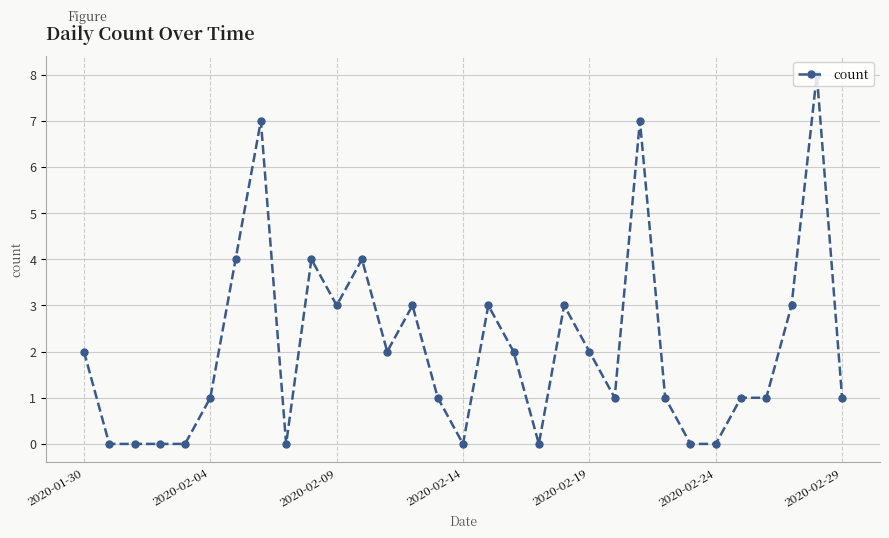

True or false: there are more than 2 points higher than both neighbors.

True